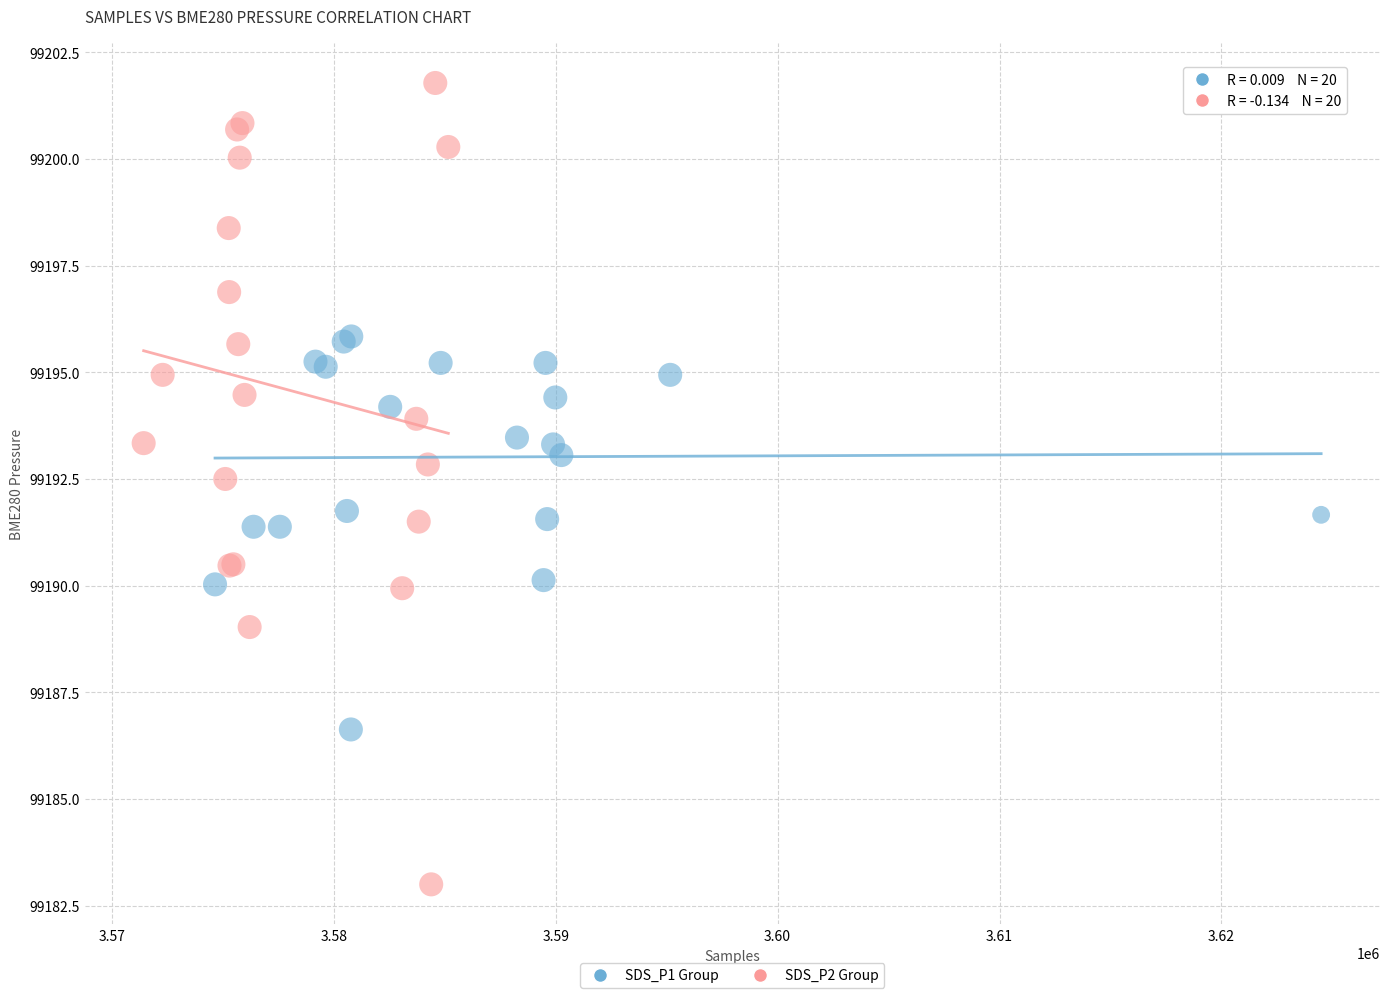

Which series has the largest Y range (max minus min)?

SDS_P2 Group